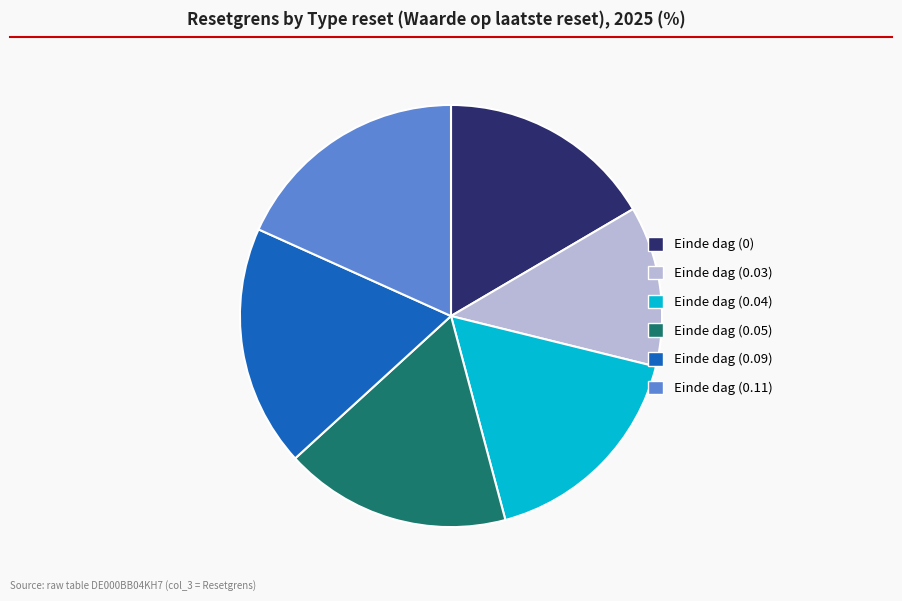

True or false: Einde dag (0.09) accounts for 31% of the total.

False